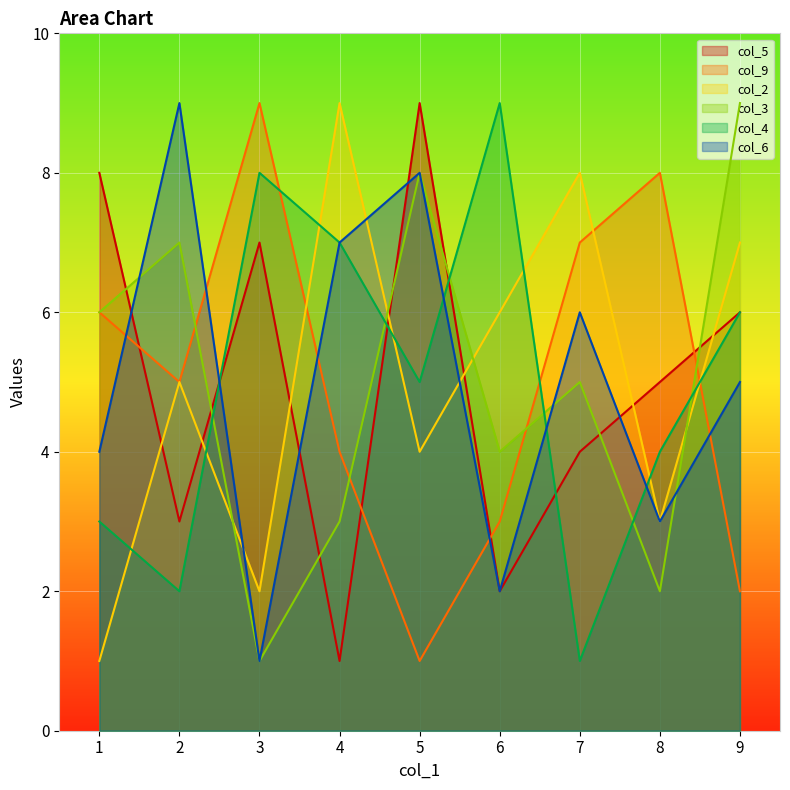

What is the smallest value displayed?

1